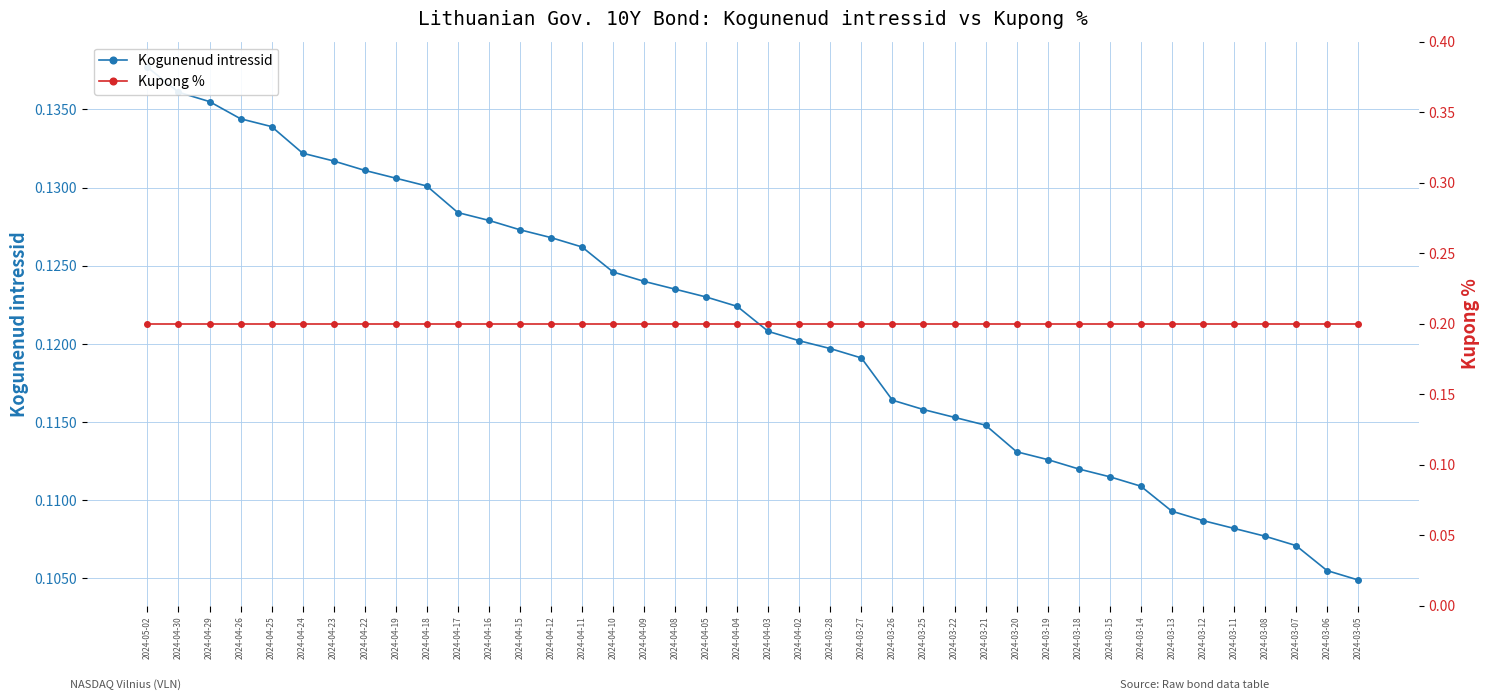

True or false: Kupong % has more than 1 interior local peaks.

False